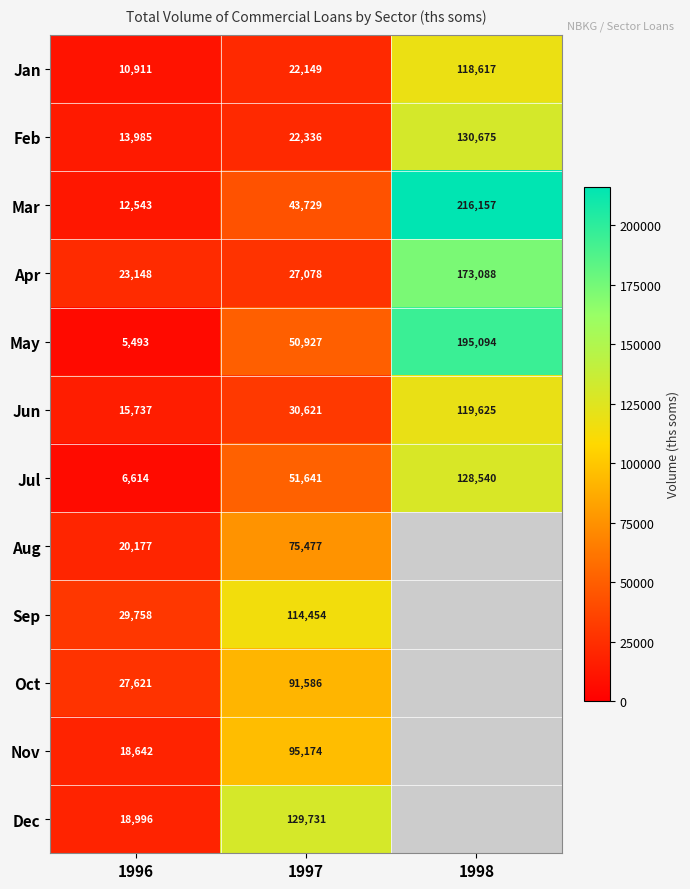

What is the spread (max minus min) of values at 1997?

107582